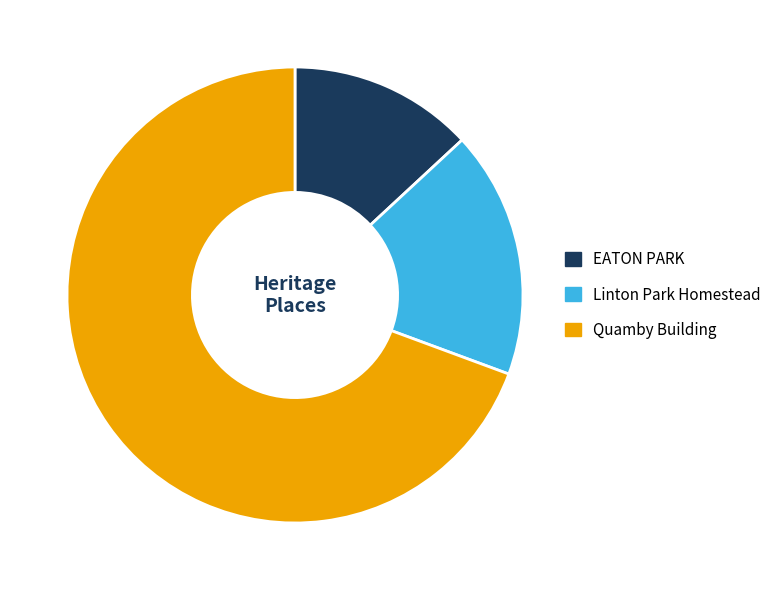

Is there a majority slice in this chart?

Yes